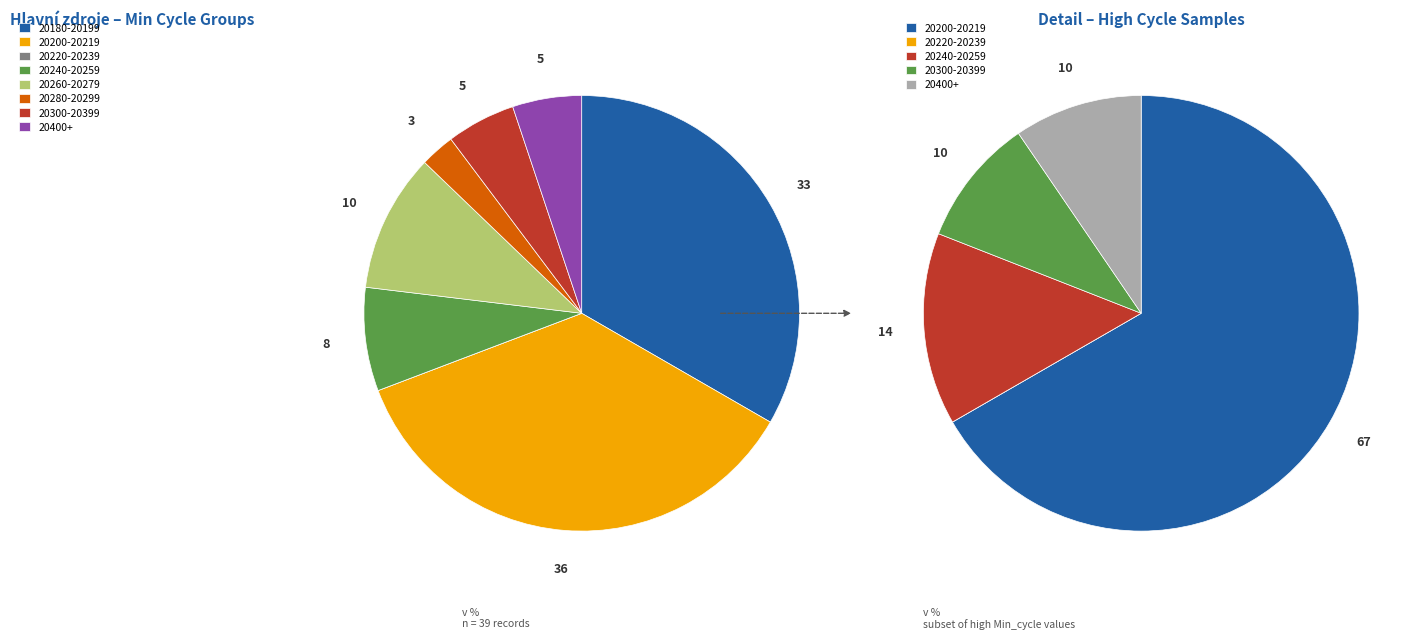

The 29 slice represents 12% of the pie. True or false?

False